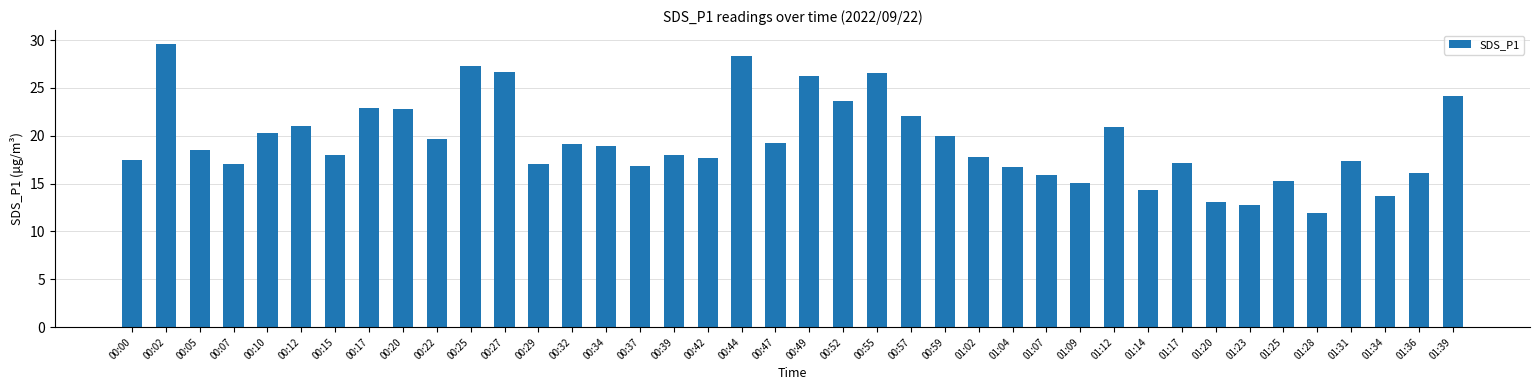

Does the chart contain stacked bars?

No